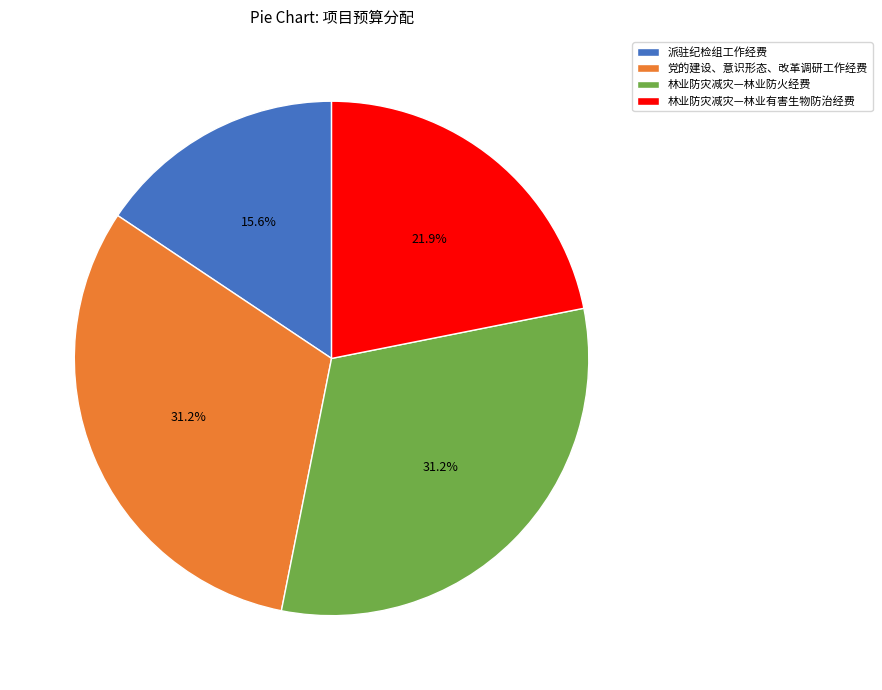

Is the sum of 林业防灾减灾—林业防火经费 and 林业防灾减灾—林业有害生物防治经费 greater than half?

Yes